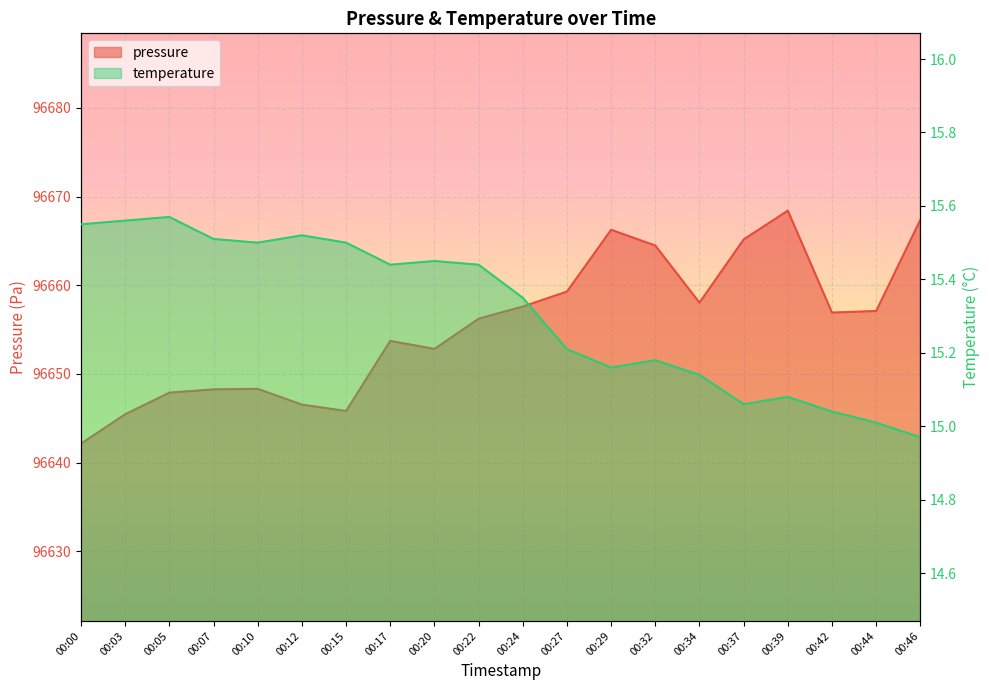

What is the difference between the maximum and minimum values in the pressure series?

26.3